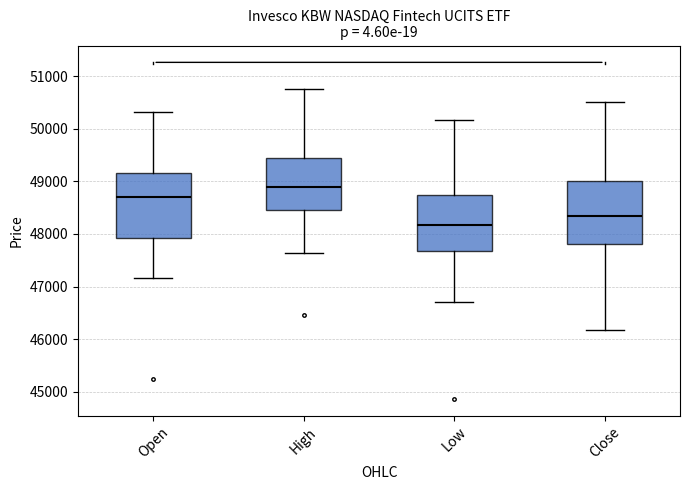

Reading left to right, read every box against the y-axis: the position of its median line, the range the box covers, and the ends of its whiskers. The values are not printed on the chart, so give them approximately, as read against the axis.

Open: median 48700, box 47900 to 49200, whiskers 47200 to 50300
High: median 48900, box 48500 to 49400, whiskers 47600 to 50800
Low: median 48200, box 47700 to 48700, whiskers 46700 to 50200
Close: median 48300, box 47800 to 49000, whiskers 46200 to 50500